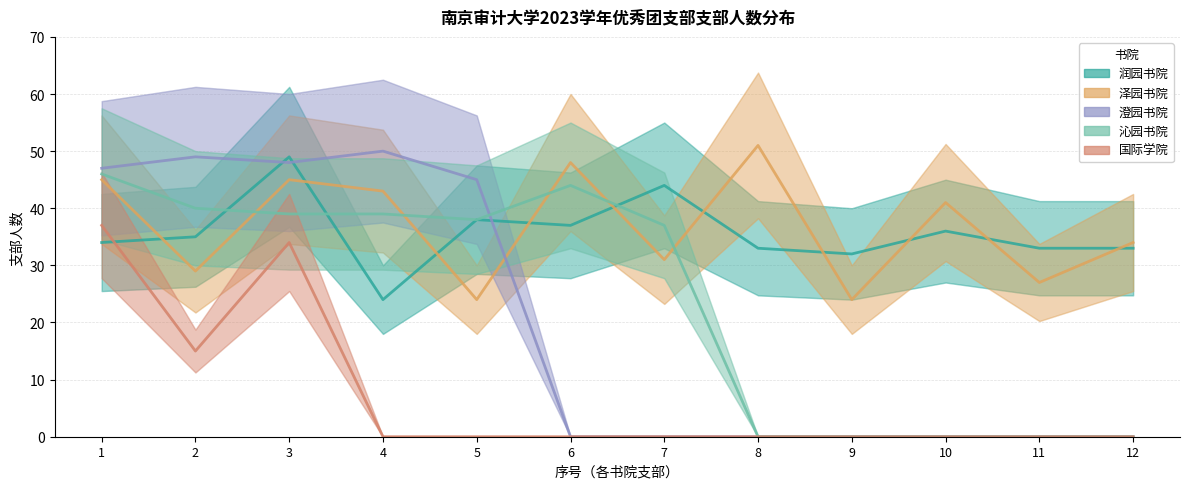

Does the chart have visible grid lines?

Yes